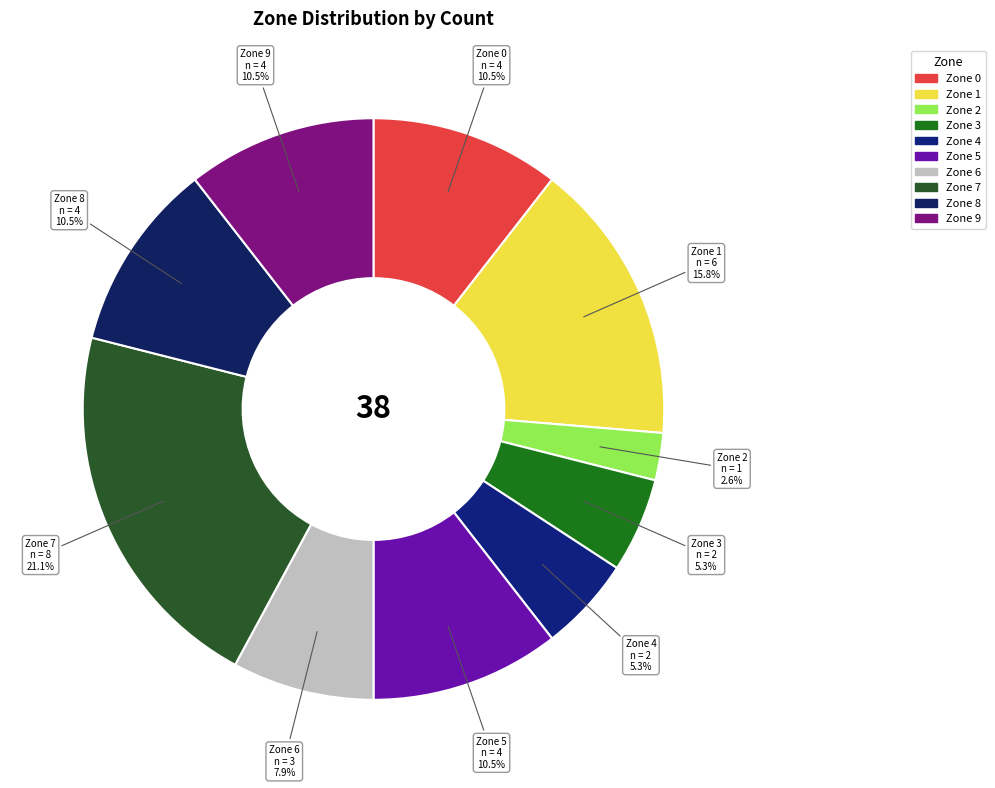

Count the number of slices in the pie.

10